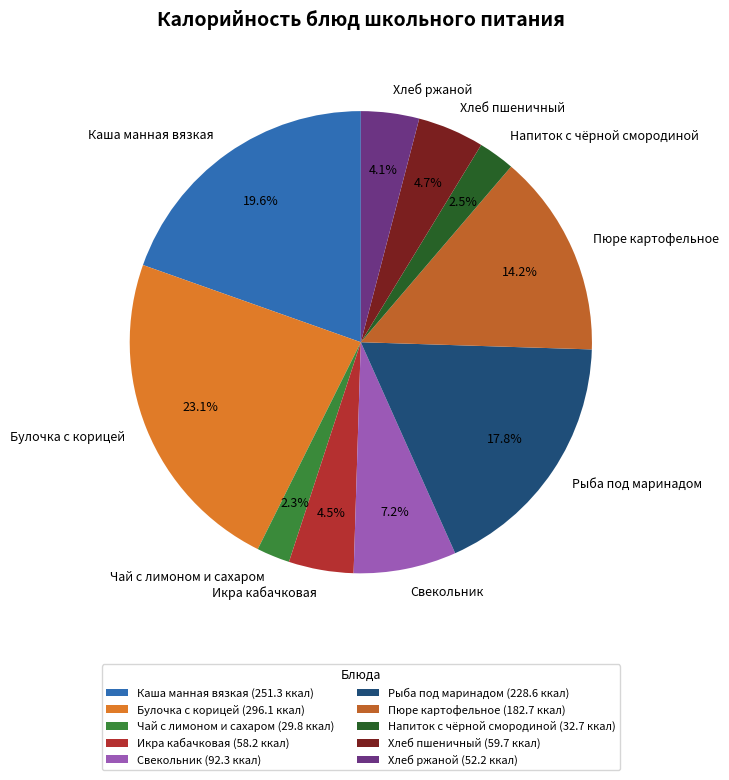

What portion of the pie excludes Рыба под маринадом?

82.2%